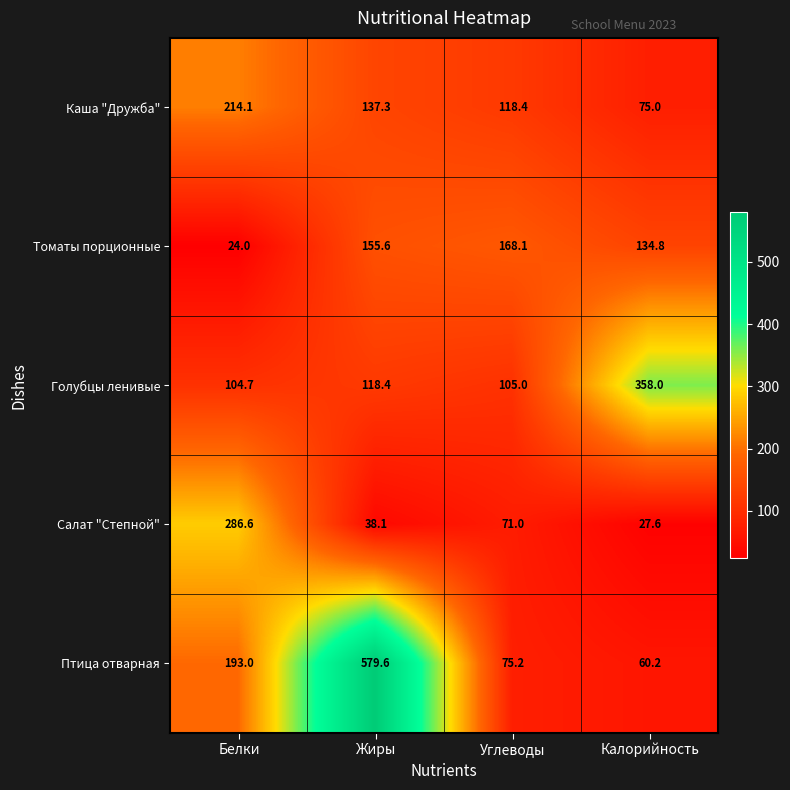

True or false: Томаты порционные has a value of 27.7 at Калорийность.

False